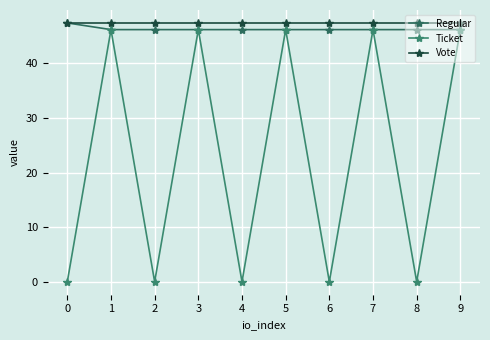

Between 3 and 4, which series saw the biggest shift?

Ticket